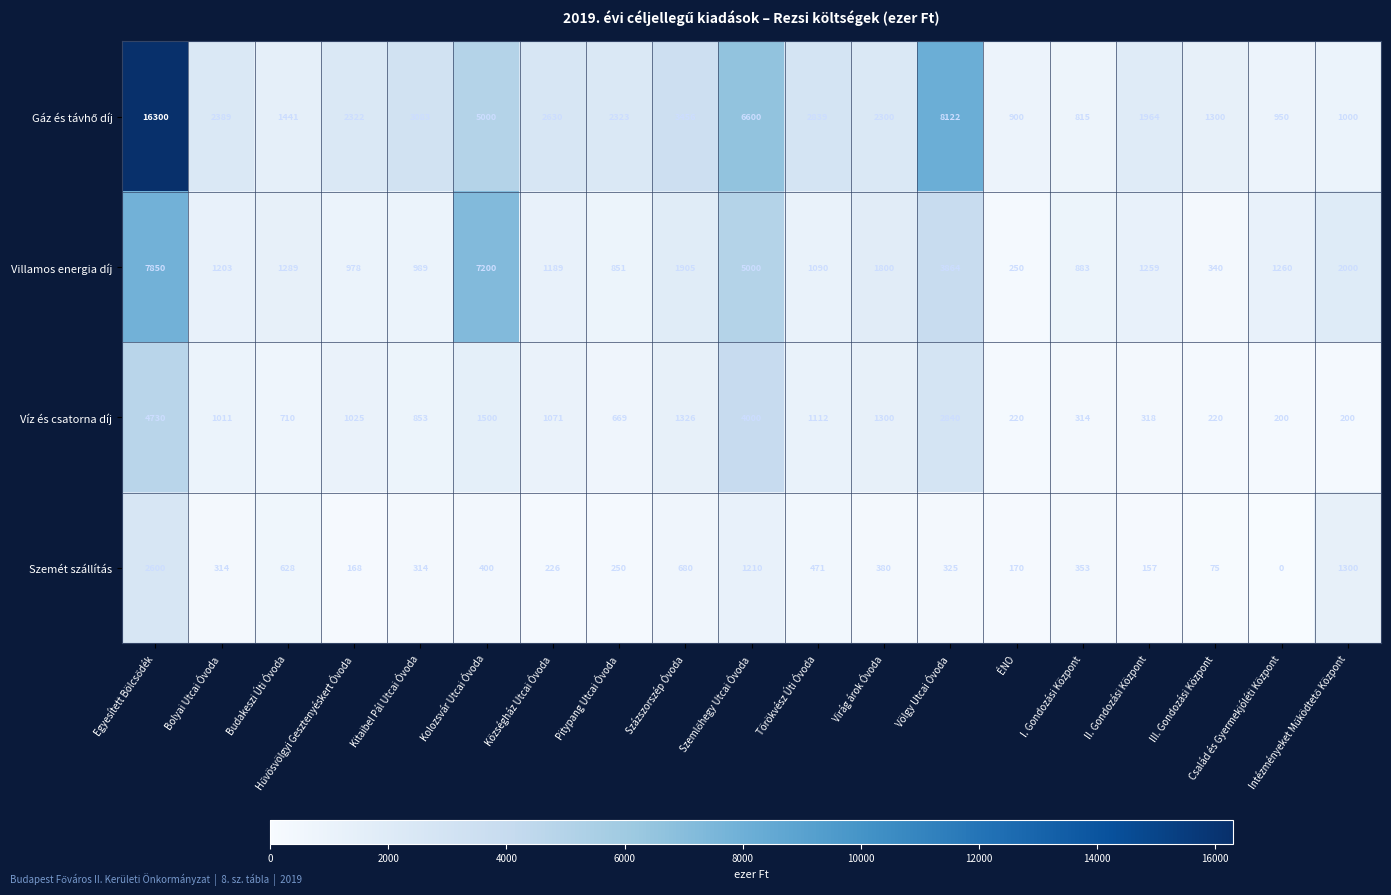

The Szemét szállítás series shows 555 at Kitaibel Pál Utcai Óvoda. True or false?

False